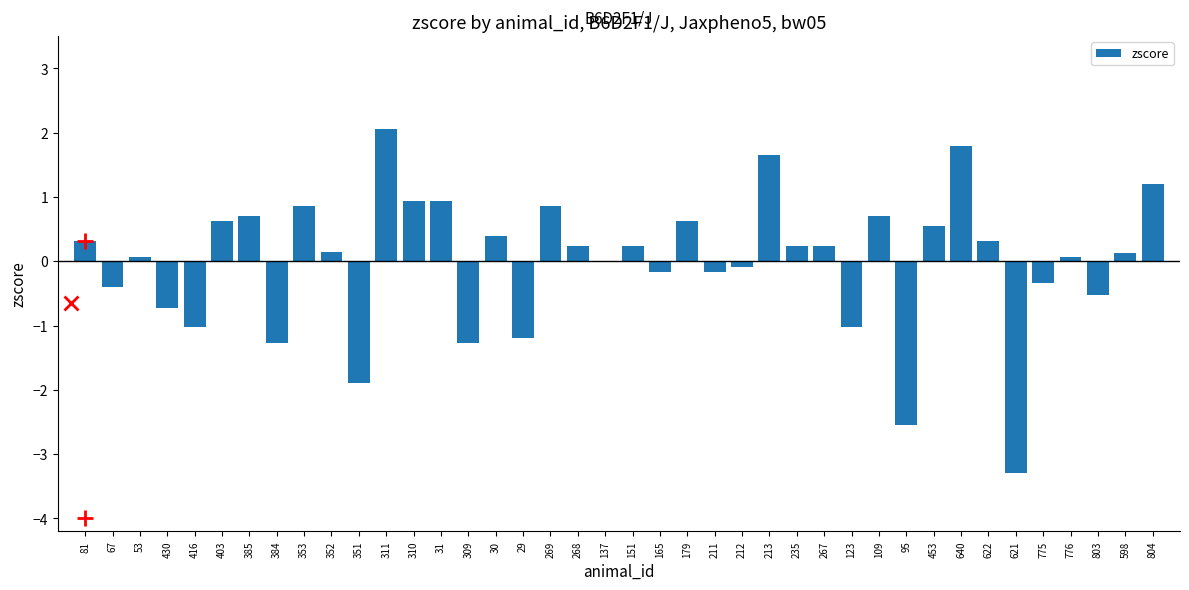

Is it true that the value at 309 is -1.8?

False